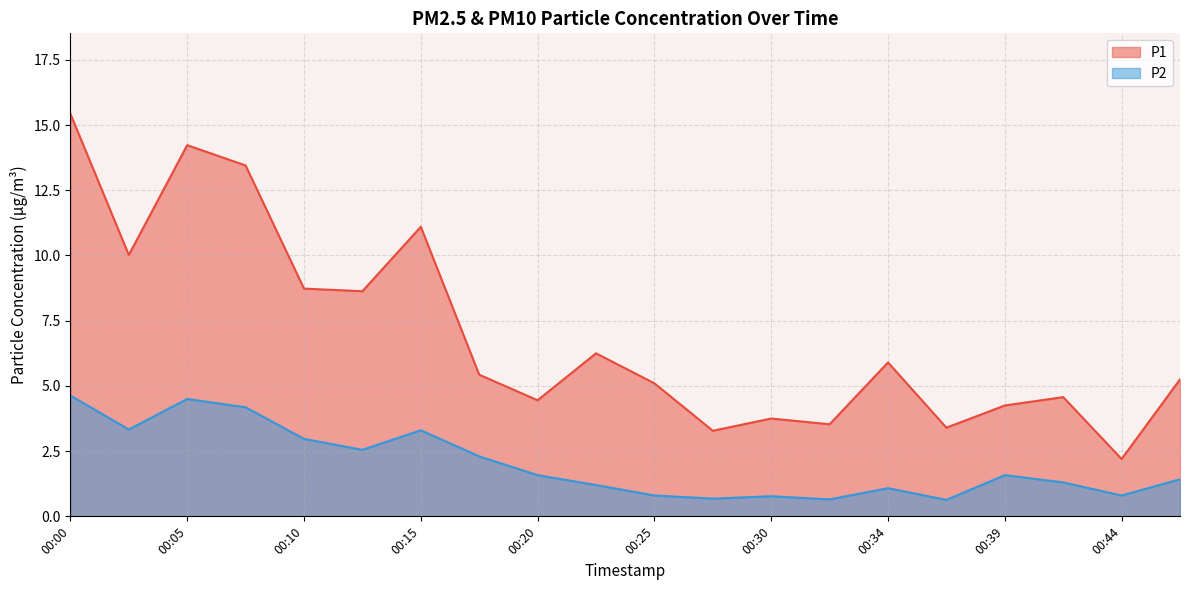

How many values in the P1 series exceed 5?

12